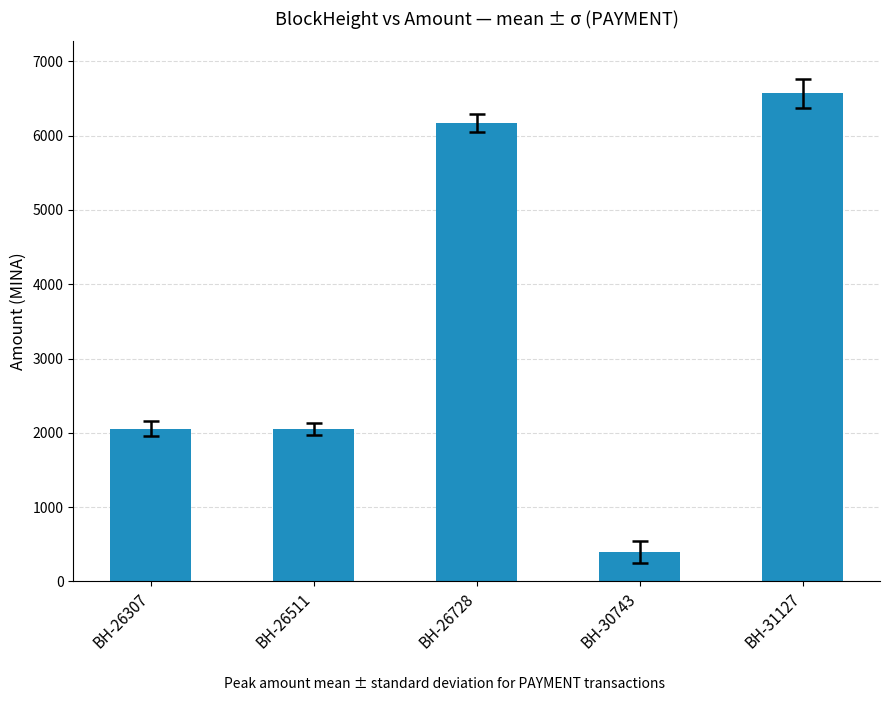

Does the chart contain any negative values?

No